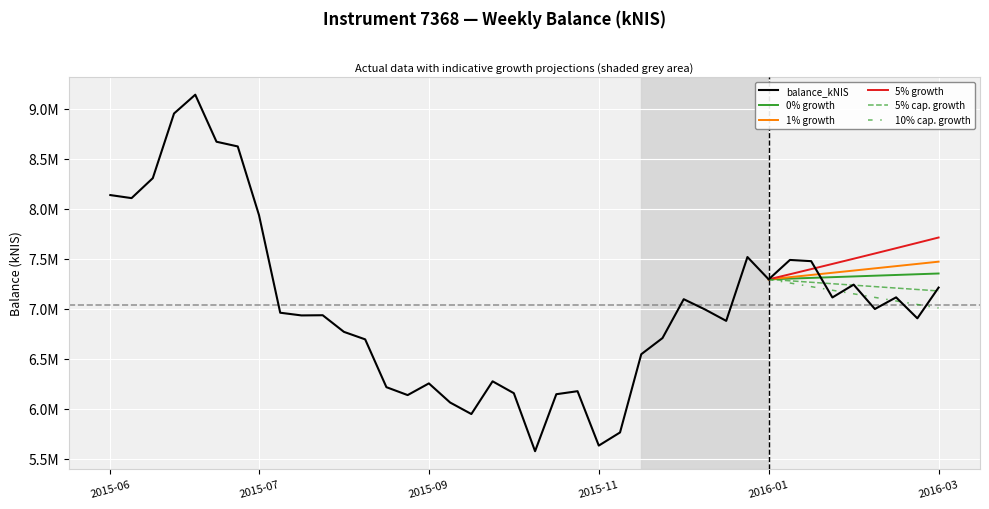

How many interior local peaks (higher than both neighbors) does the data have?

10